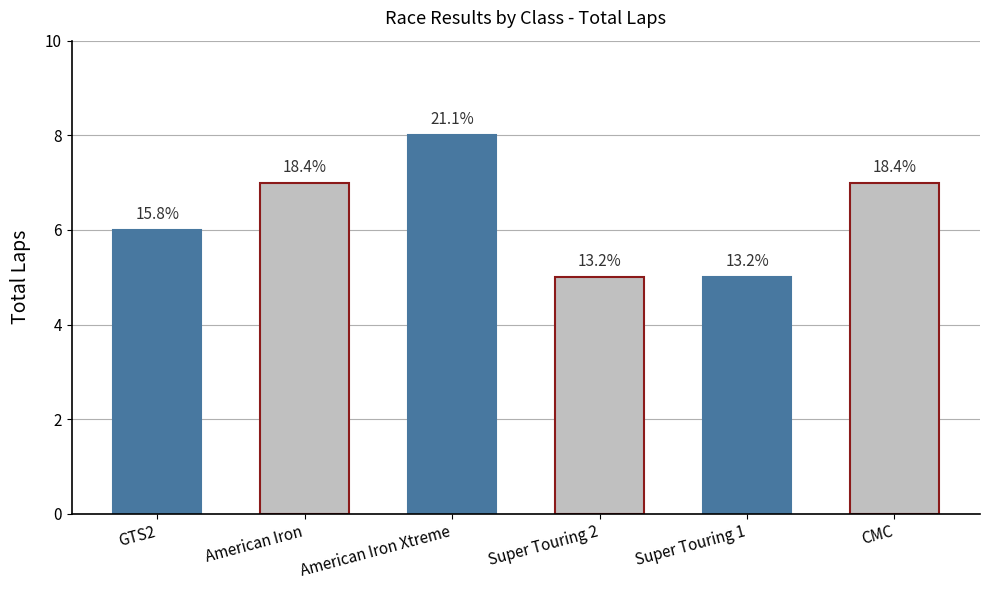

Which category has the lowest value across all series?

Super Touring 2